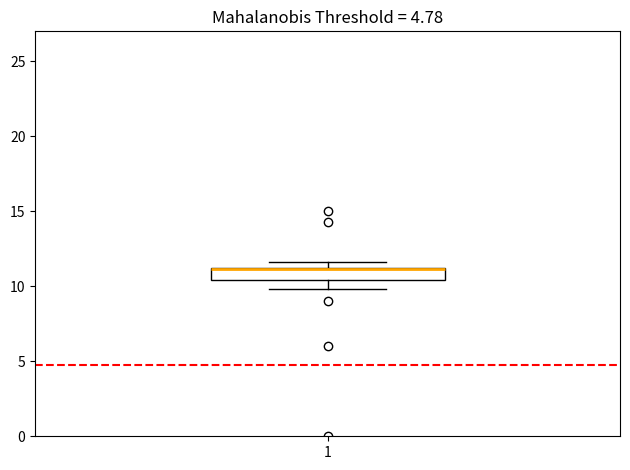

Where is the lower edge of the box at x = 1 on the y-axis? The values are not printed on the chart, so give them approximately, as read against the axis.

10.5